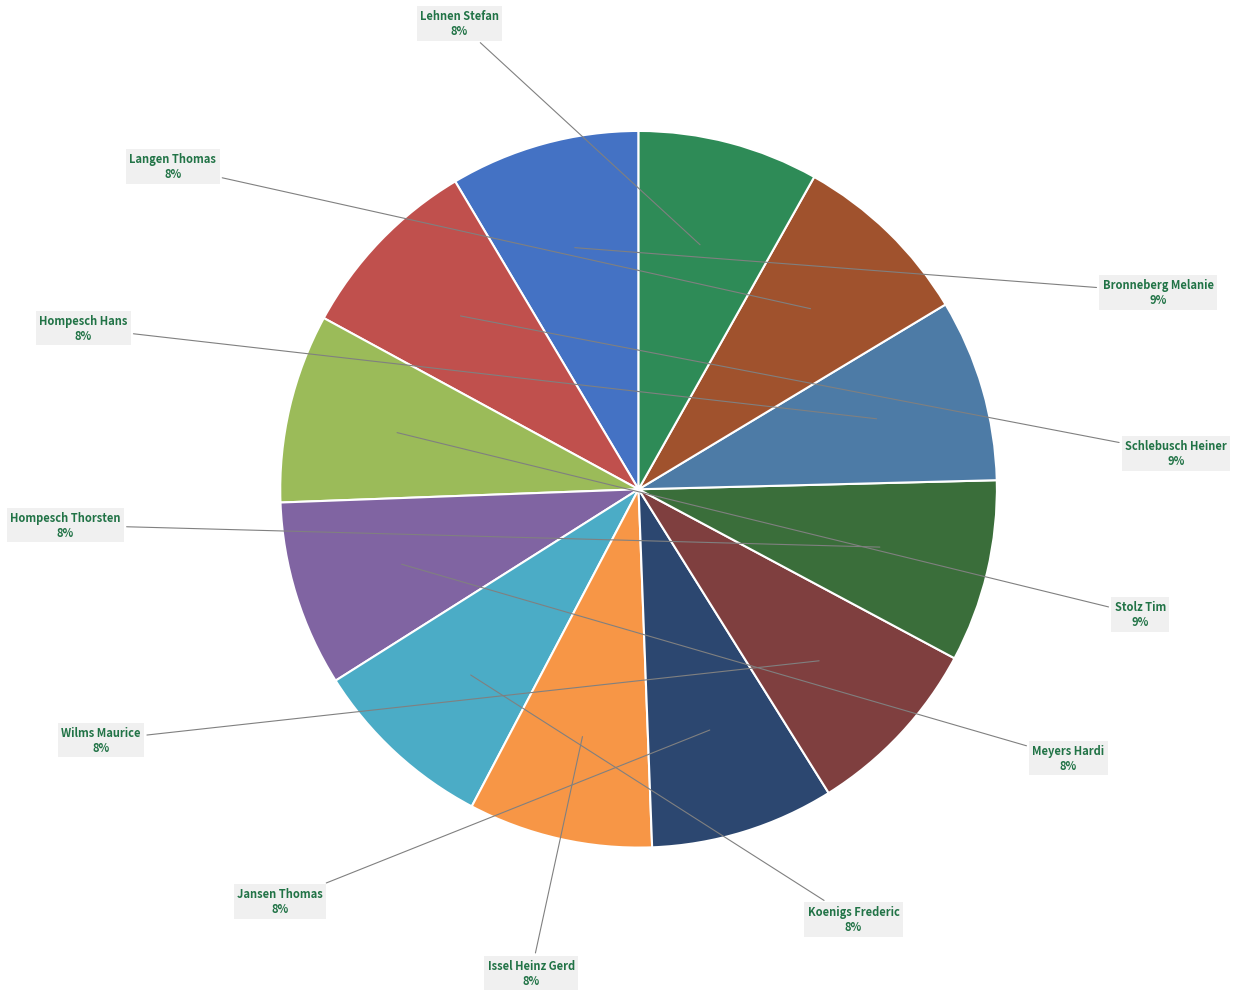

How many slices are in this pie chart?

12